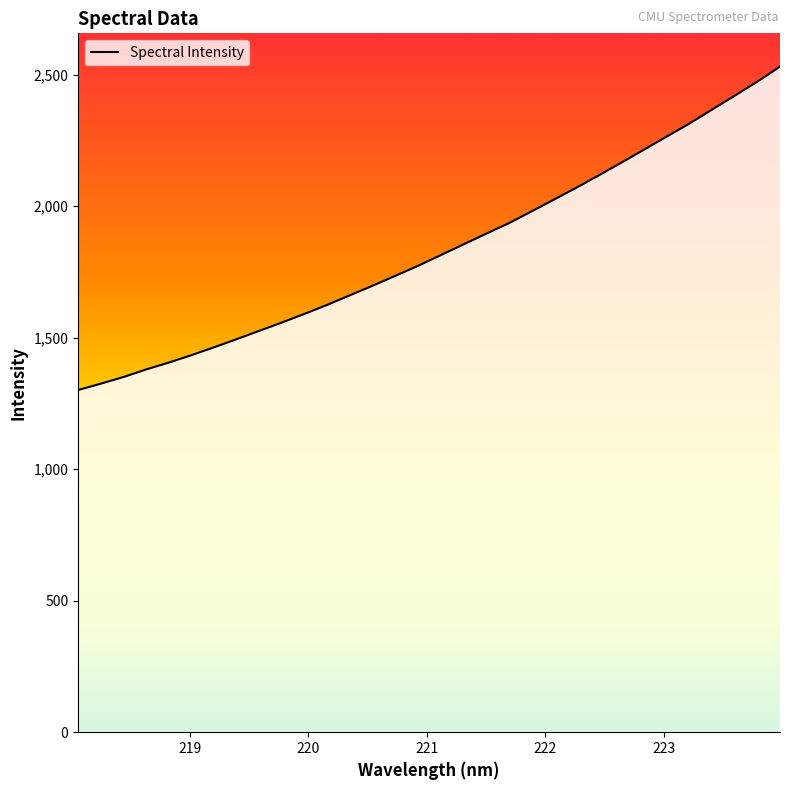

What is the difference between the maximum and minimum values?

1229.3